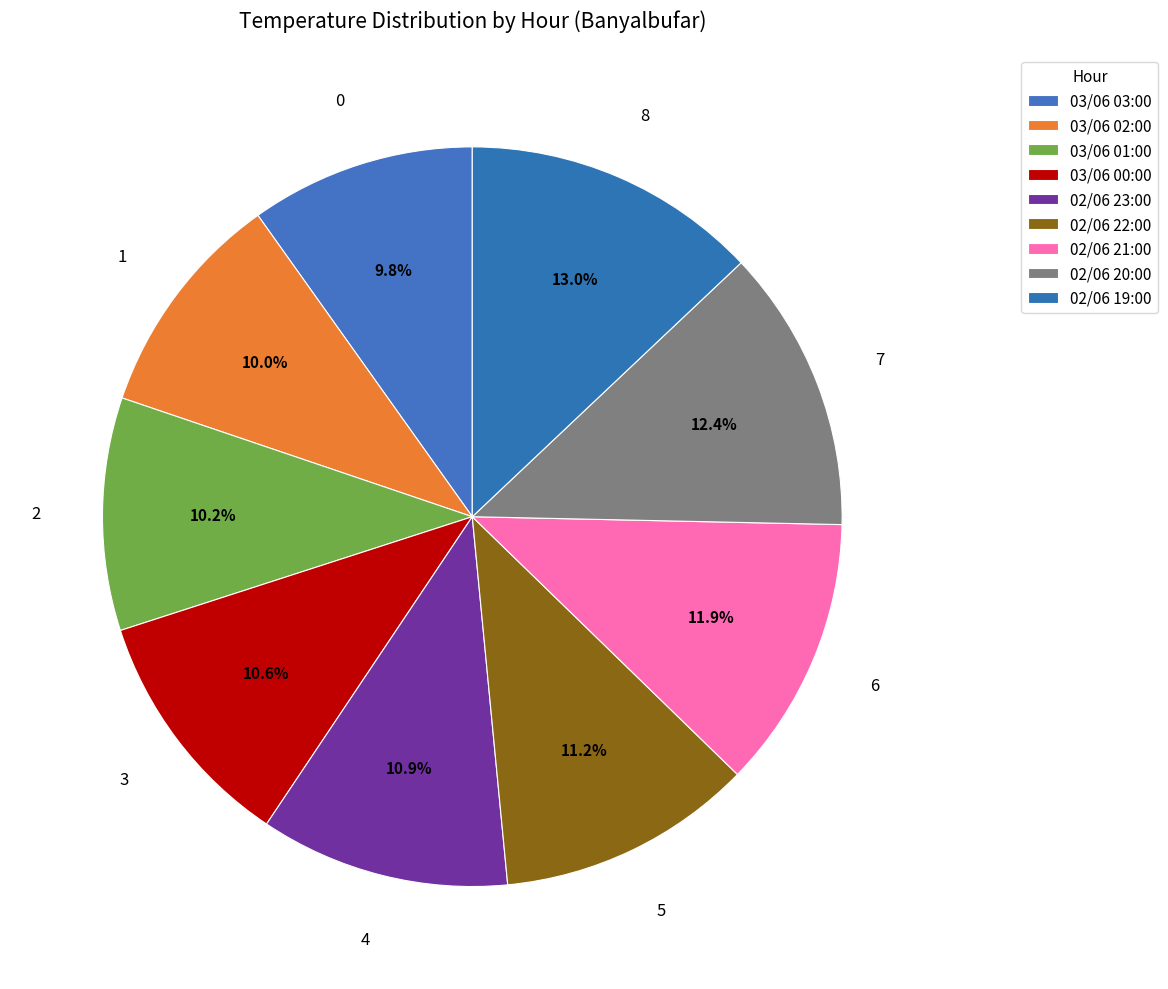

How many segments does this pie chart have?

9